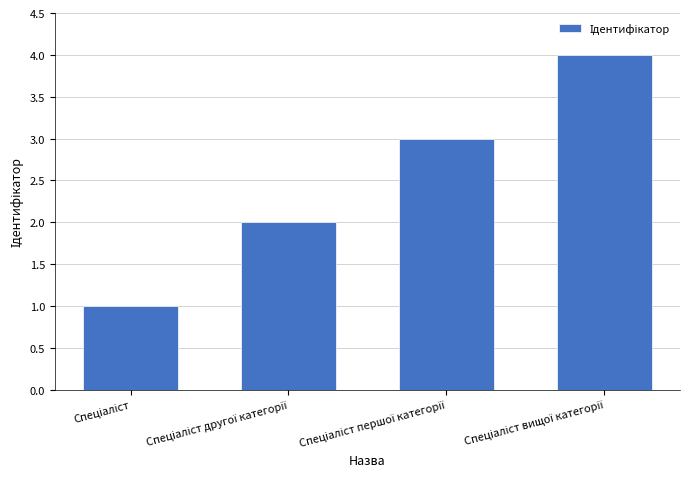

What is the difference between the maximum and minimum values?

3